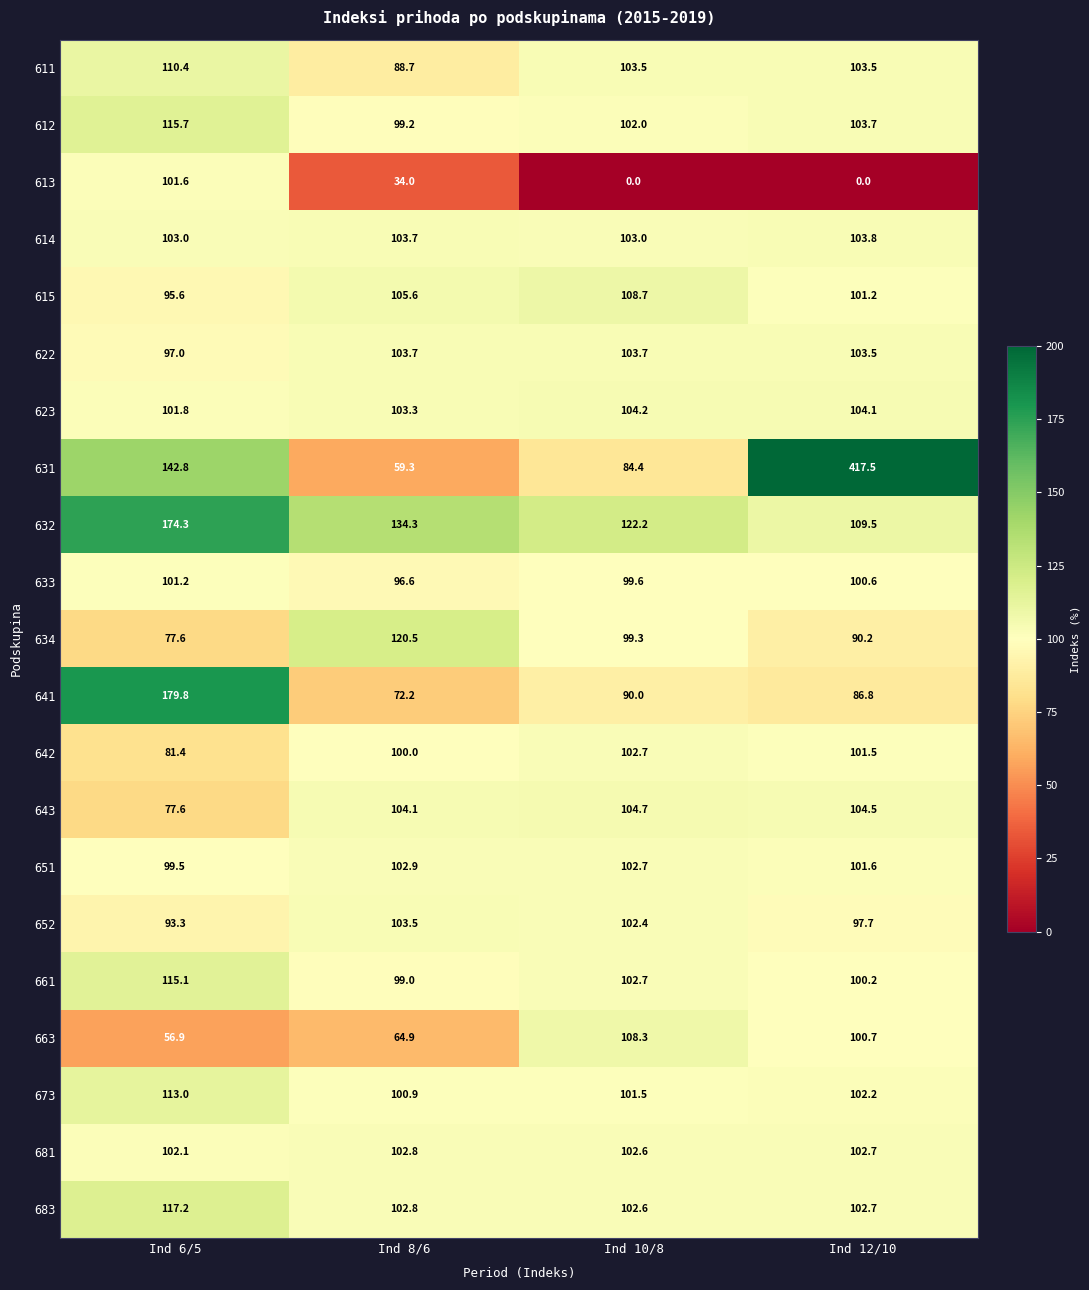

What is the difference between the second highest and second lowest values in the 661 series?

2.5